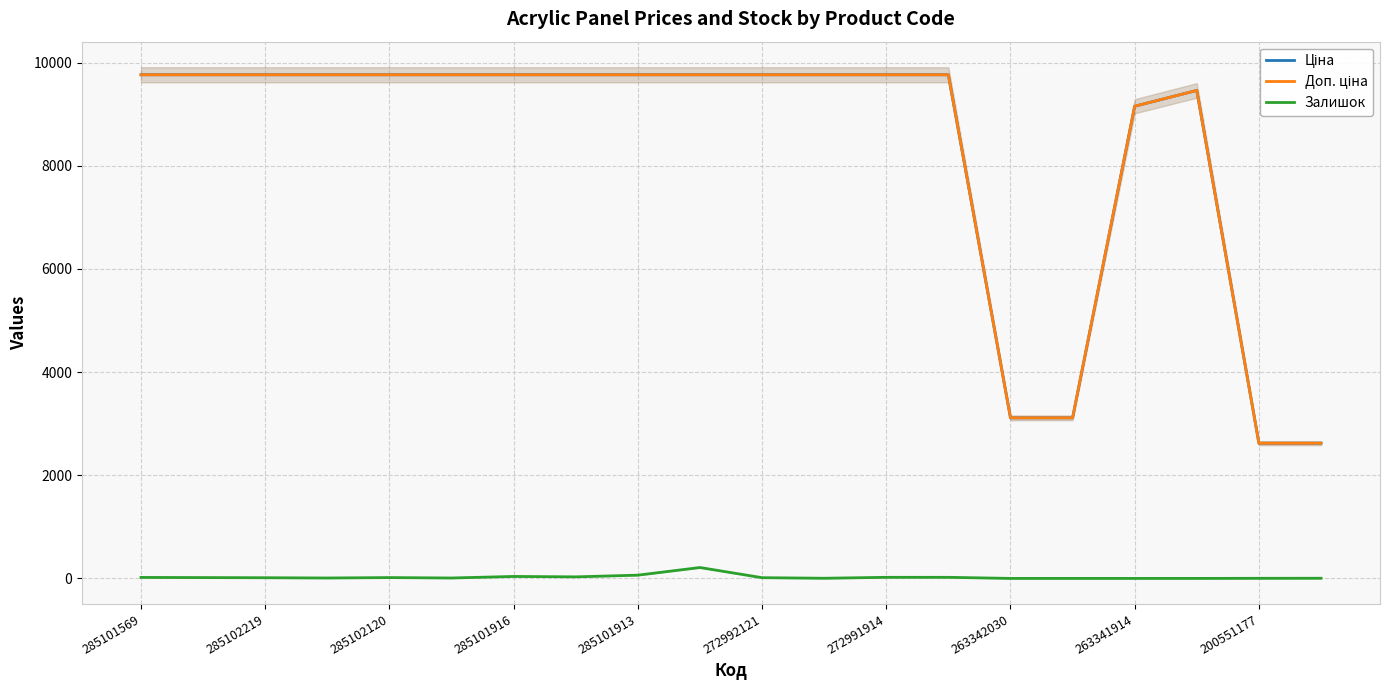

Which series has the largest total across all categories?

Доп. ціна